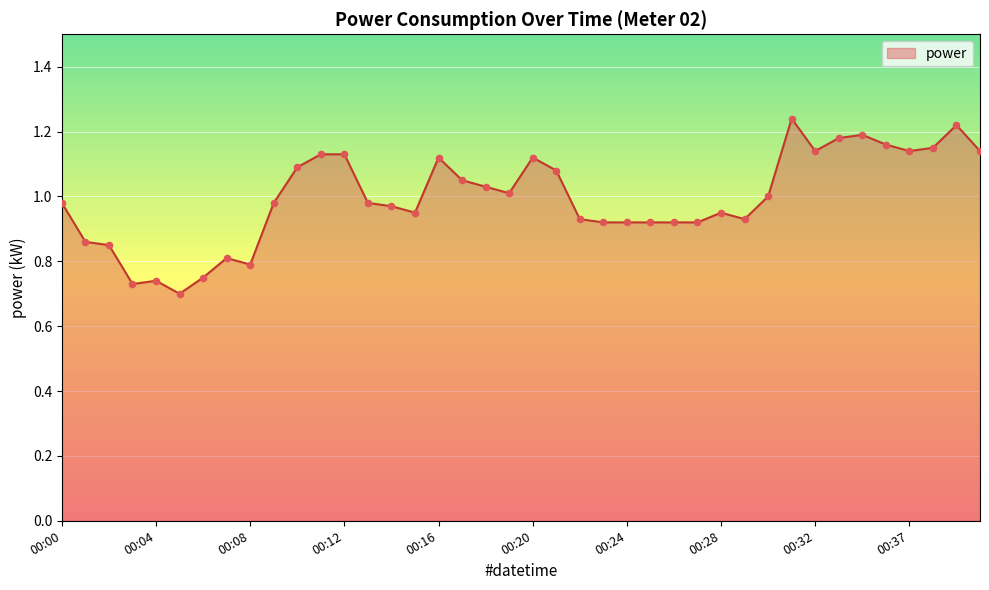

What is the difference between the maximum and minimum values?

0.5